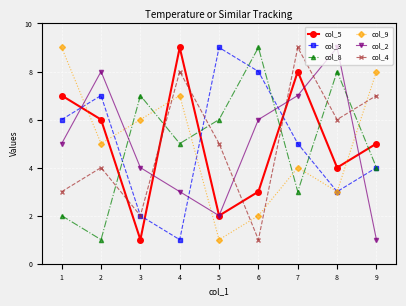

What is the maximum value shown in the chart?

9